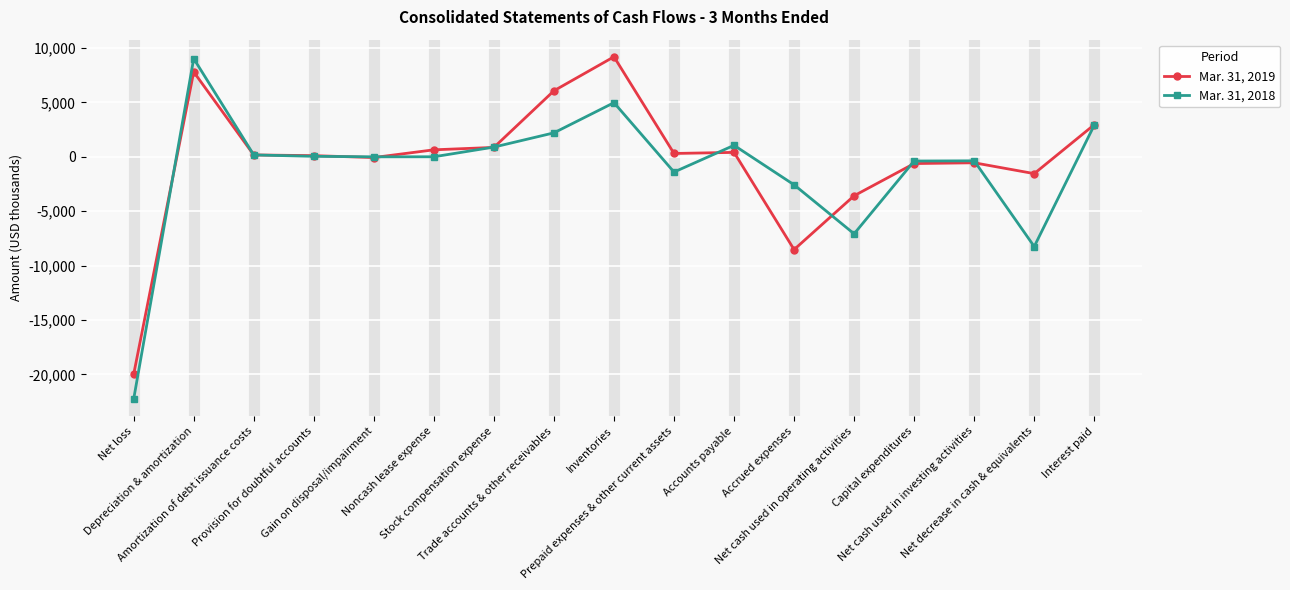

How many lines are shown in the chart?

2